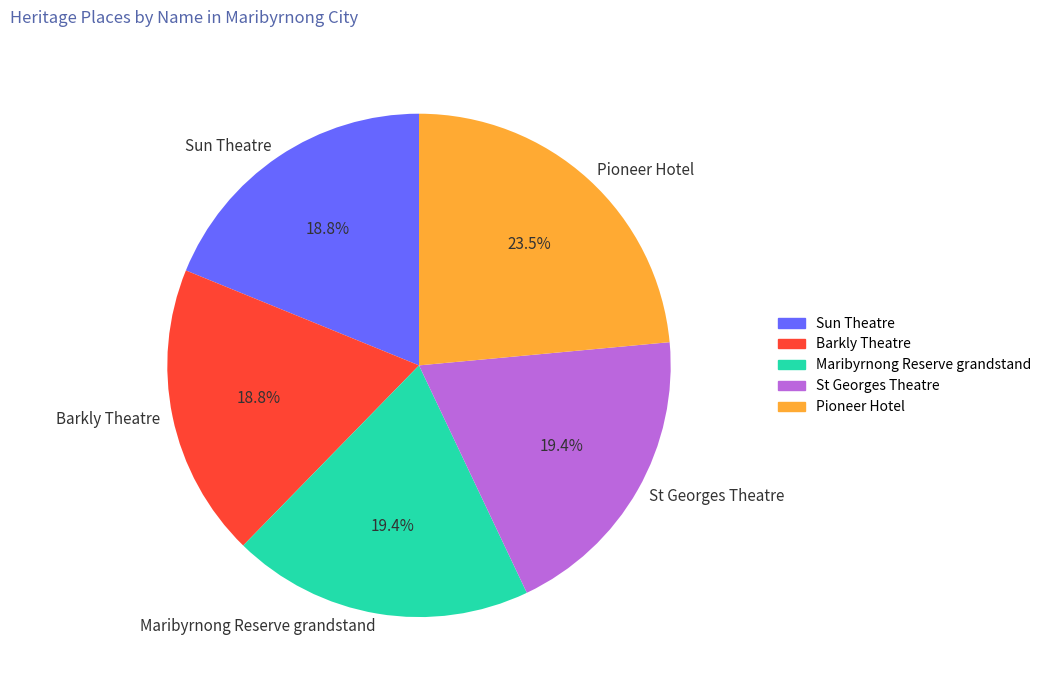

Does Barkly Theatre represent more than half of the total?

No